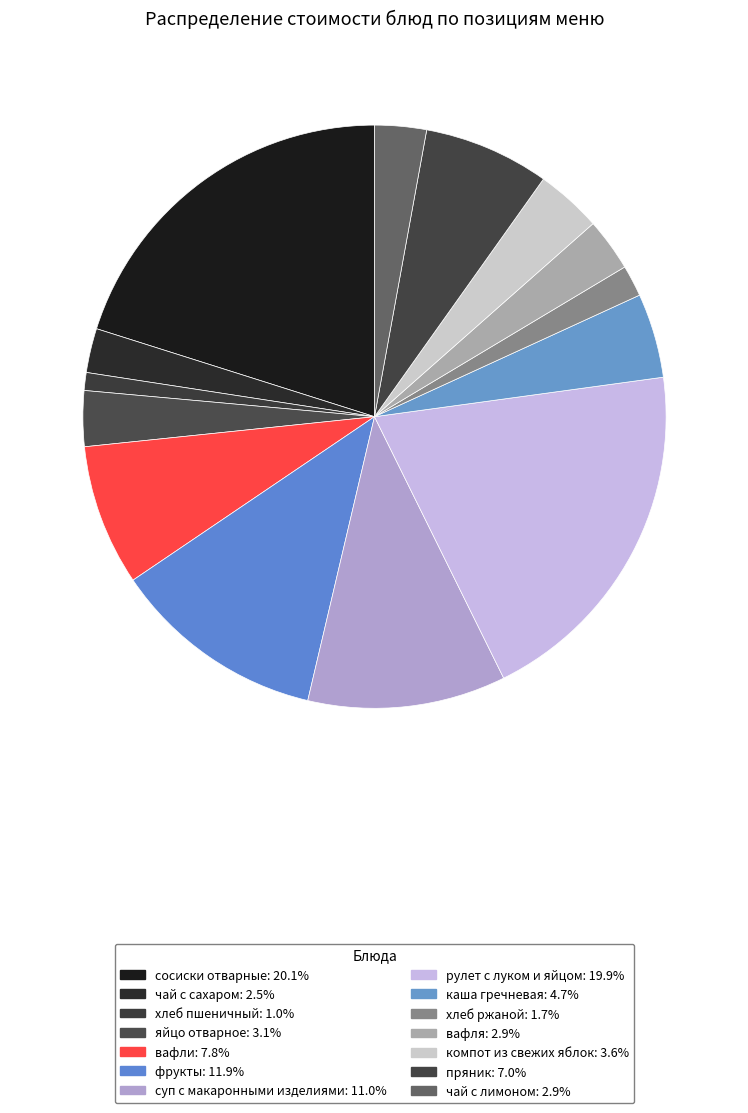

How many slices are in this pie chart?

14